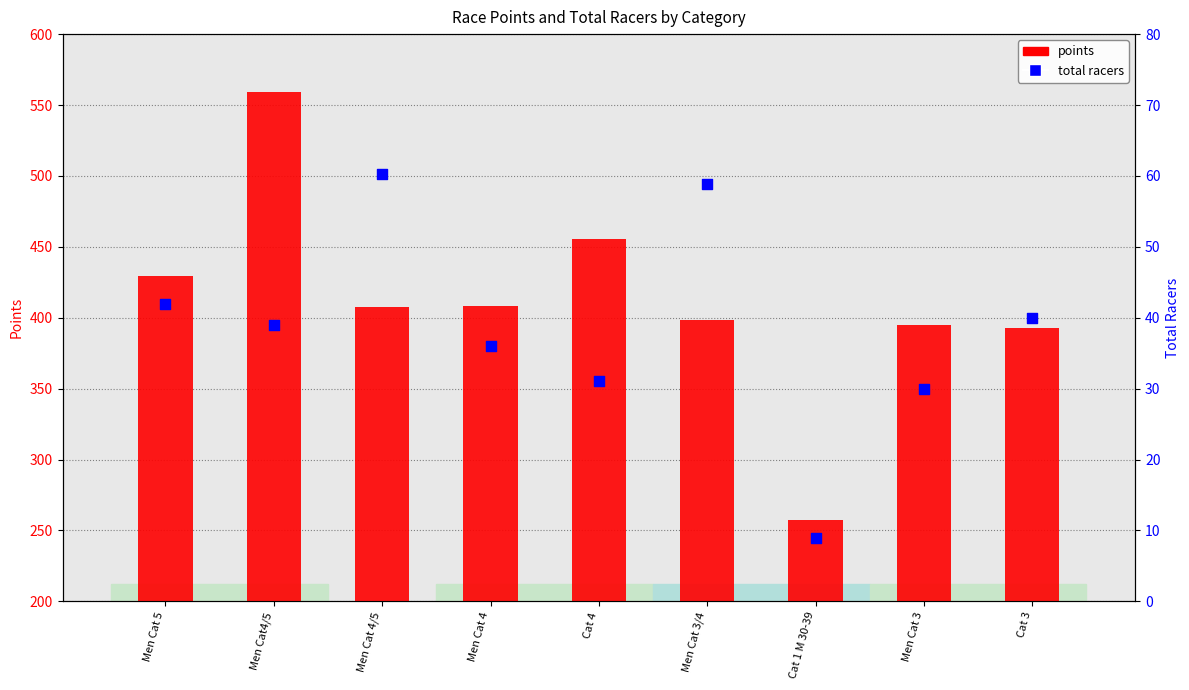

At how many categories does at least one series exceed 511?

1